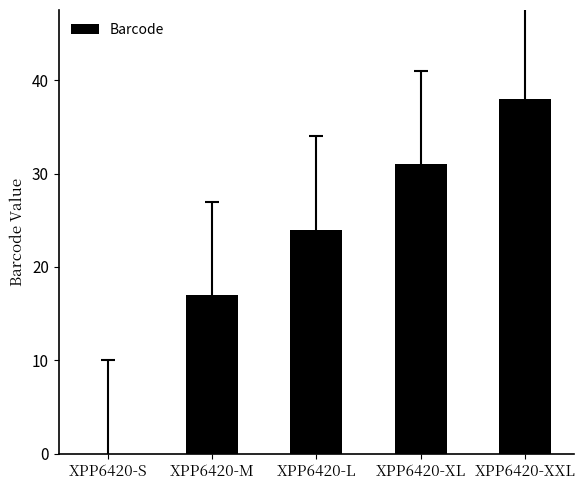

Where is the data nearest to the value 19?

XPP6420-M